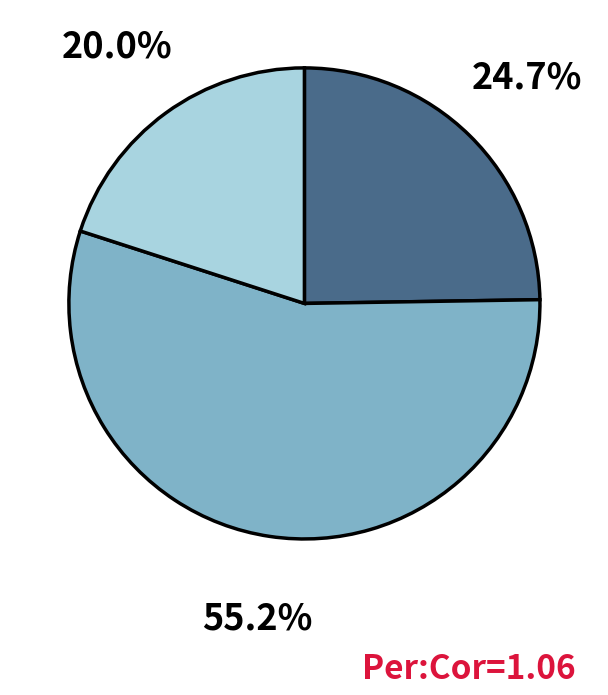

Is there a majority slice in this chart?

Yes